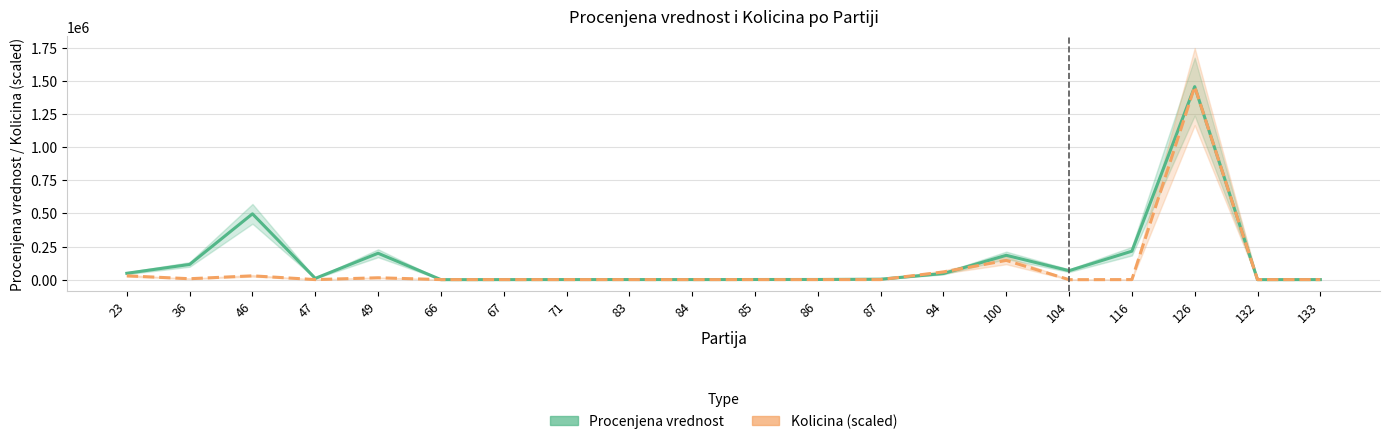

At which category does Procenjena vrednost reach its first local peak?

46